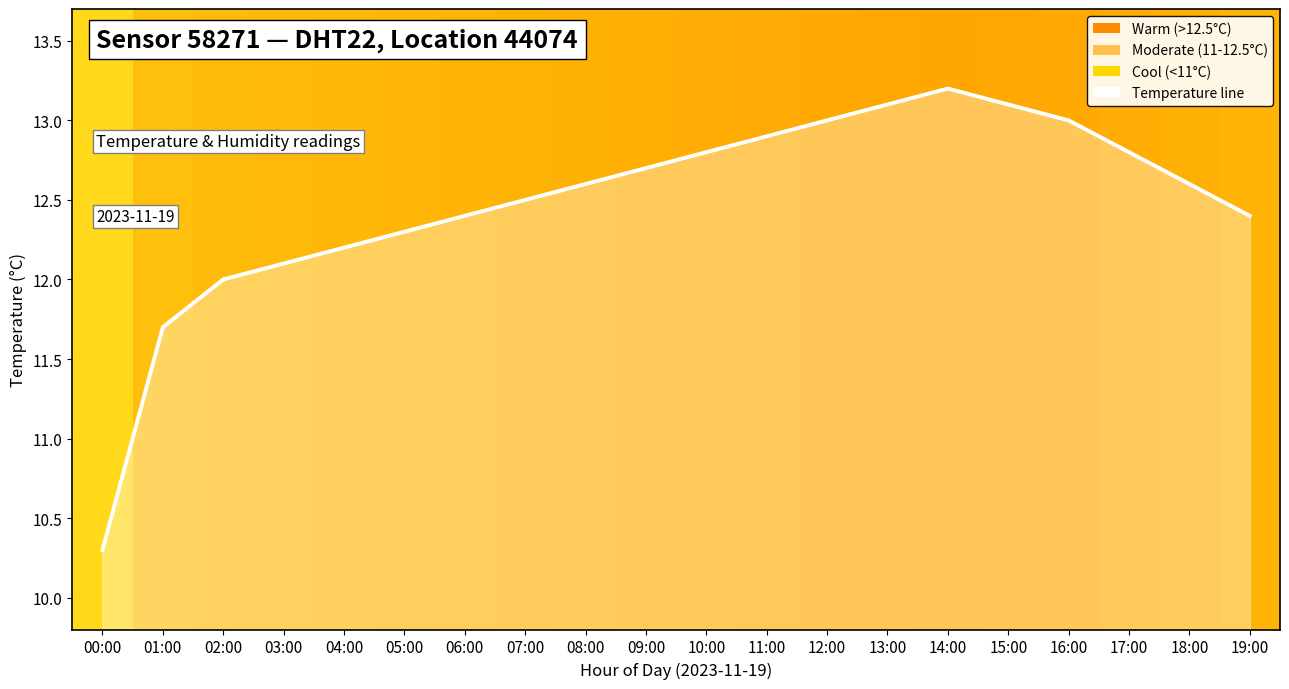

How many points are higher than both their immediate neighbors (excluding endpoints)?

1